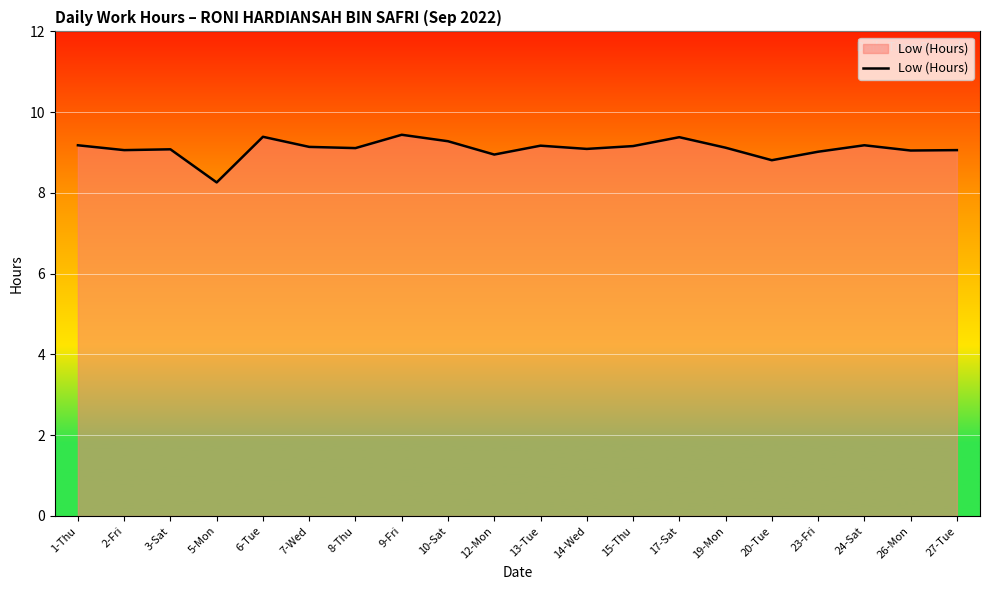

What is the minimum value shown in the chart?

8.3